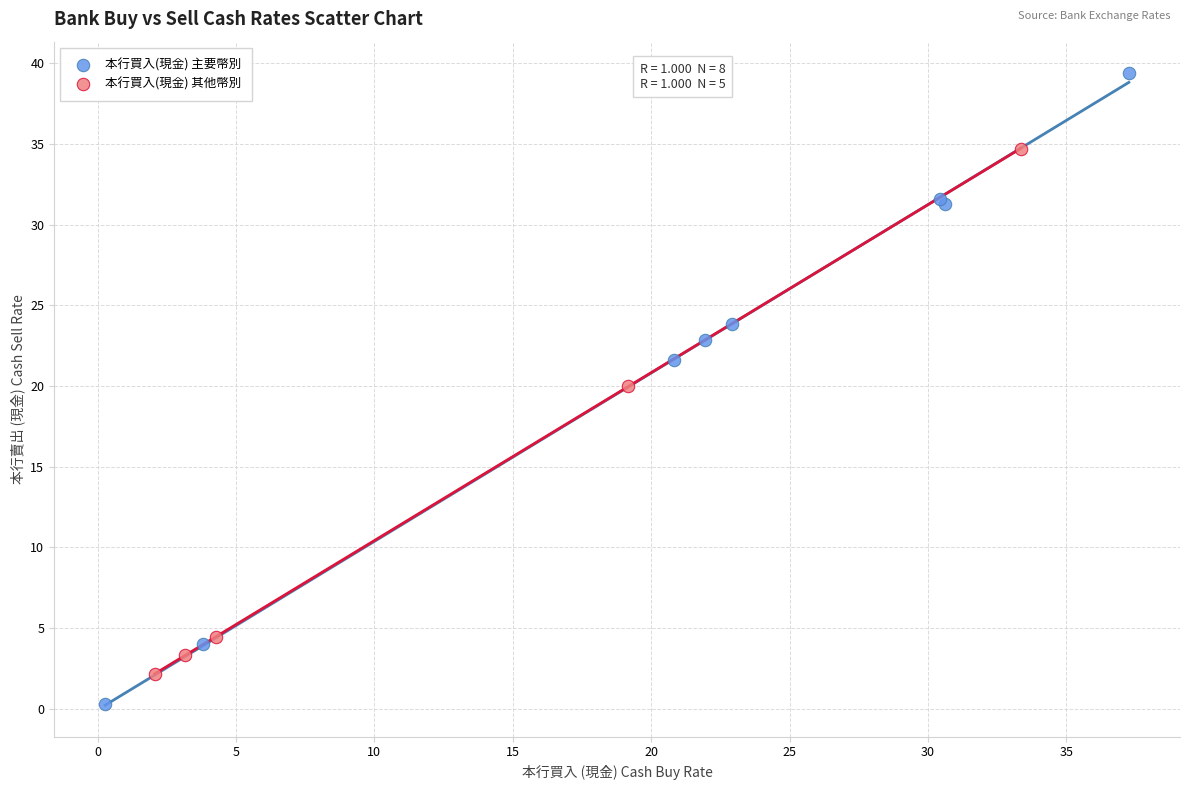

Which series contains the highest Y value?

本行買入(現金) 主要幣別